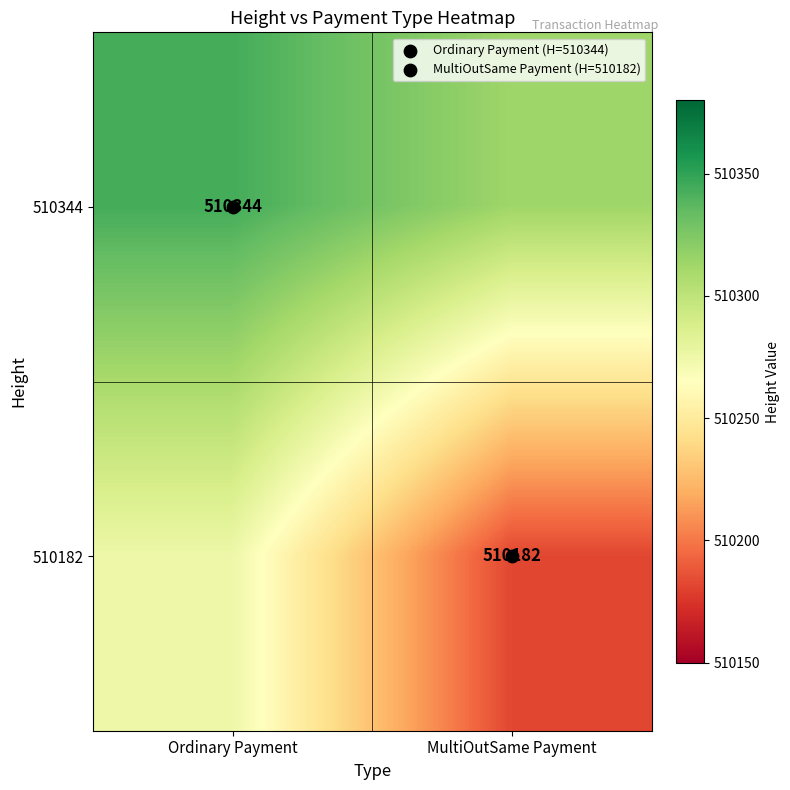

How many categories are shown in the chart?

2